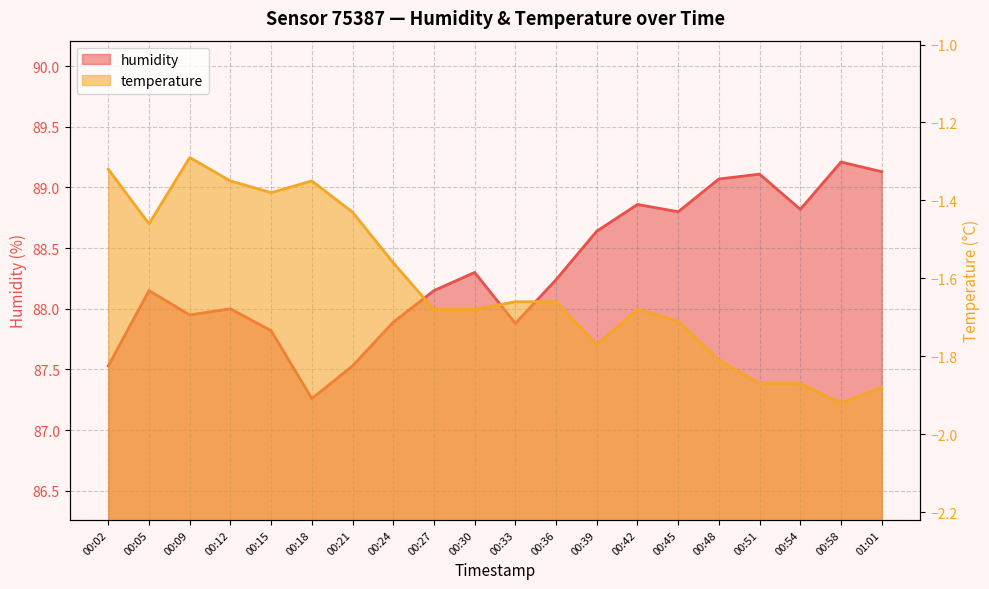

True or false: humidity and temperature intersect in this chart.

False